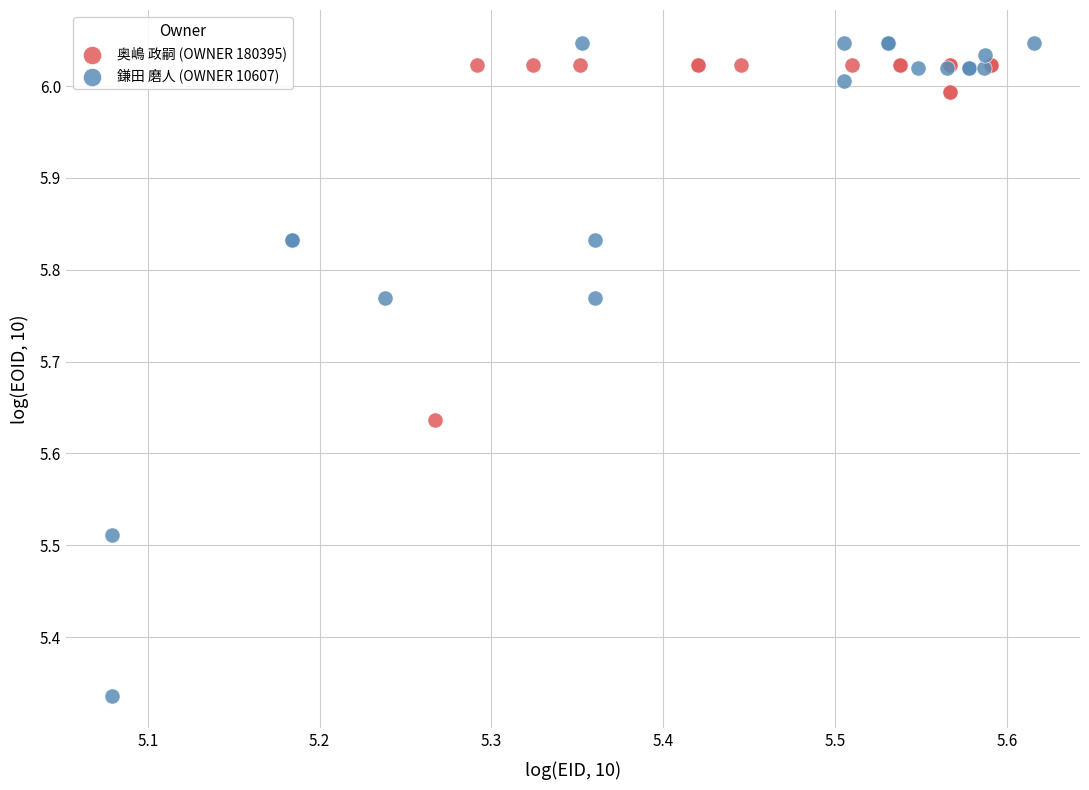

Which series has the widest spread of Y values?

鎌田 磨人 (OWNER 10607)